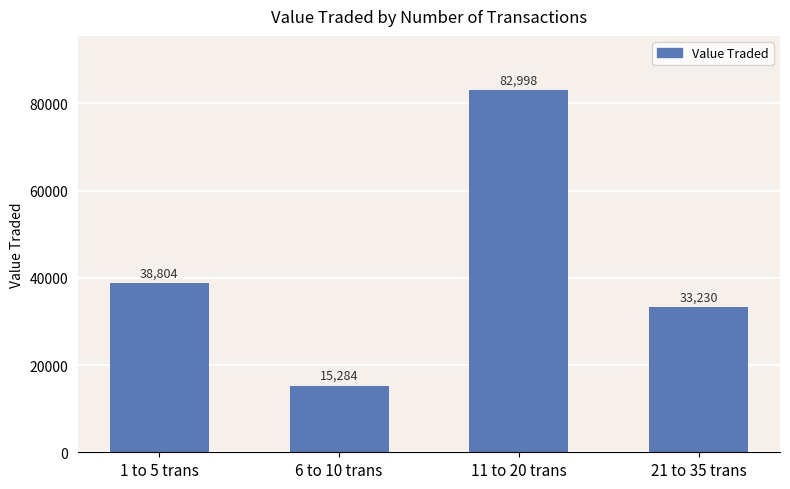

Where is the data nearest to the value 49141?

1 to 5 trans